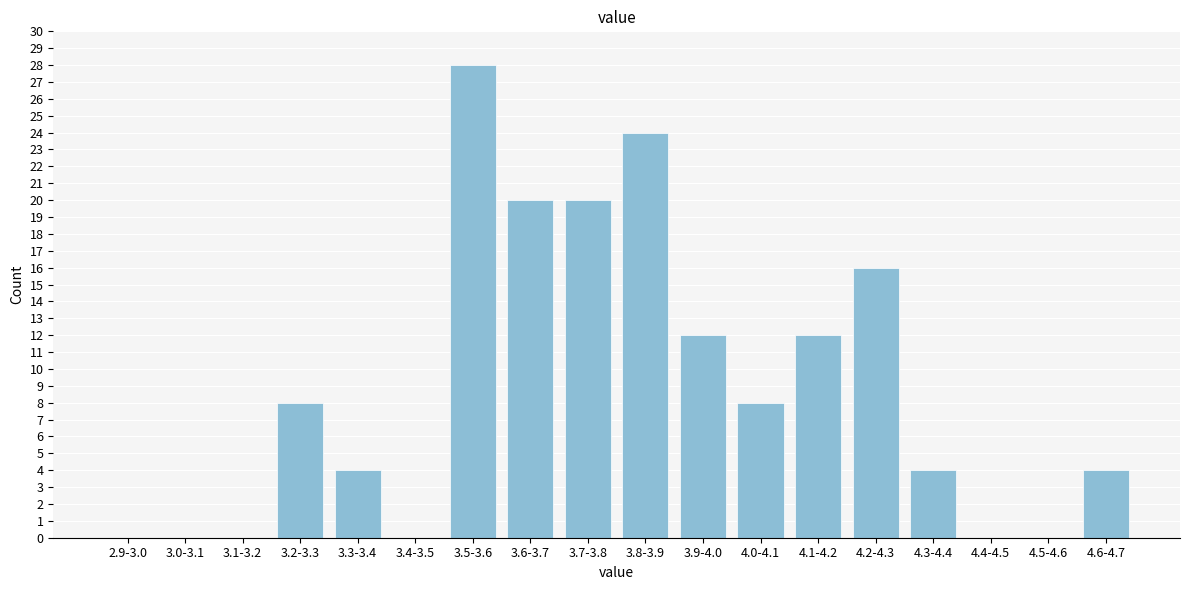

Reading right to left, transcribe all the data shown in this chart.

4.6-4.7=4	4.5-4.6=0	4.4-4.5=0	4.3-4.4=4	4.2-4.3=16	4.1-4.2=12	4.0-4.1=8	3.9-4.0=12	3.8-3.9=24	3.7-3.8=20	3.6-3.7=20	3.5-3.6=28	3.4-3.5=0	3.3-3.4=4	3.2-3.3=8	3.1-3.2=0	3.0-3.1=0	2.9-3.0=0